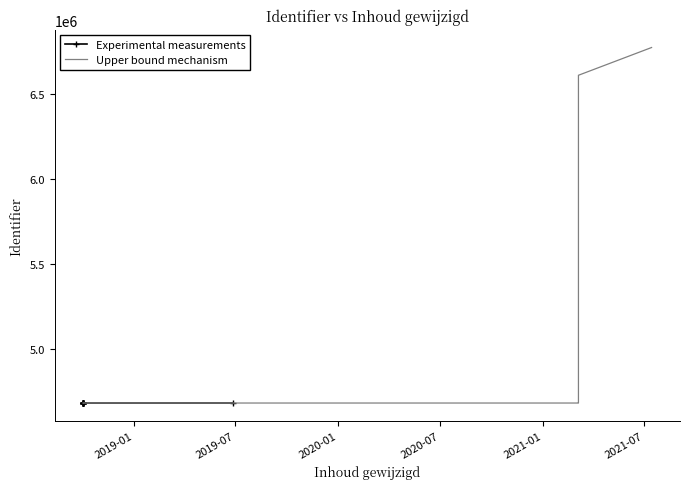

Reading left to right, list all the values displayed in this chart.

Experimental measurements: 4678424	4678426	4678470	4678571	4678576	4678572	4678580	4678582	4678432	4678584	4678428	4678430	4678586
Upper bound mechanism: 4678555	4678557	4678559	4678561	4678565	4678567	4678683	4678707	4678563	4678551	4678553	6613443	6777230